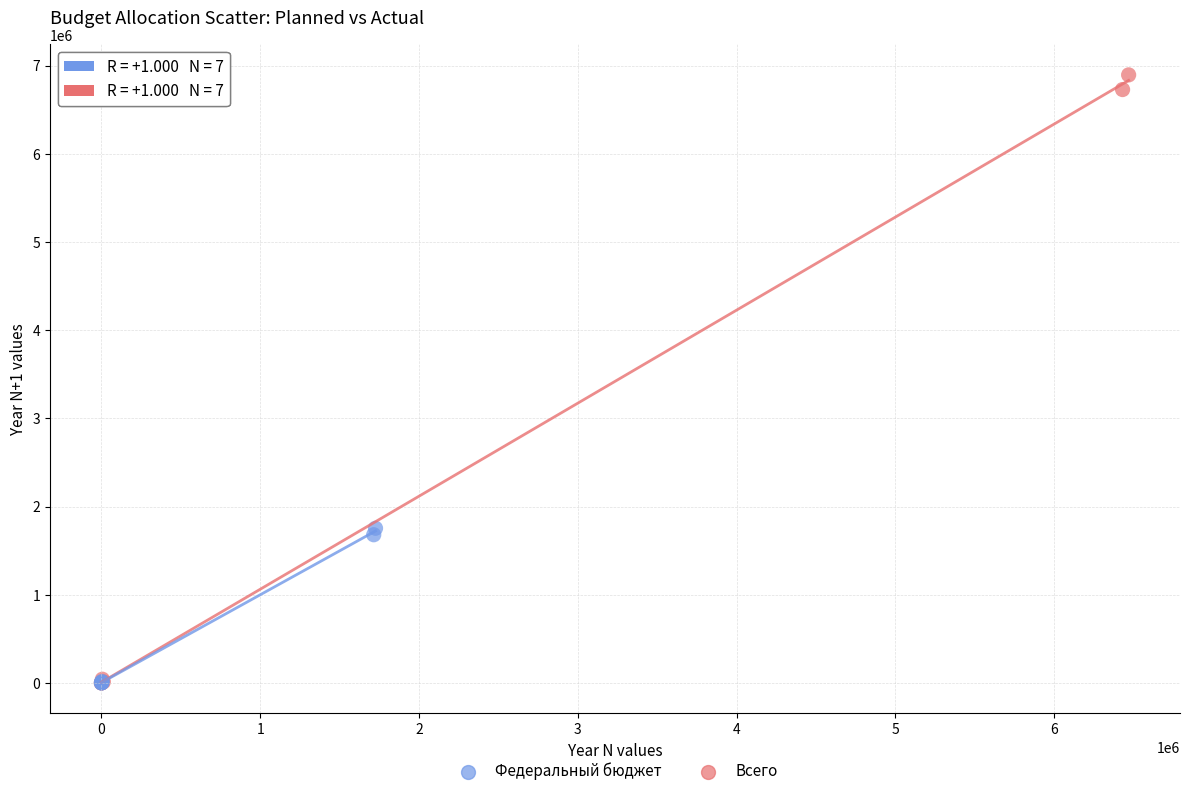

Which series has the widest spread of Y values?

Всего